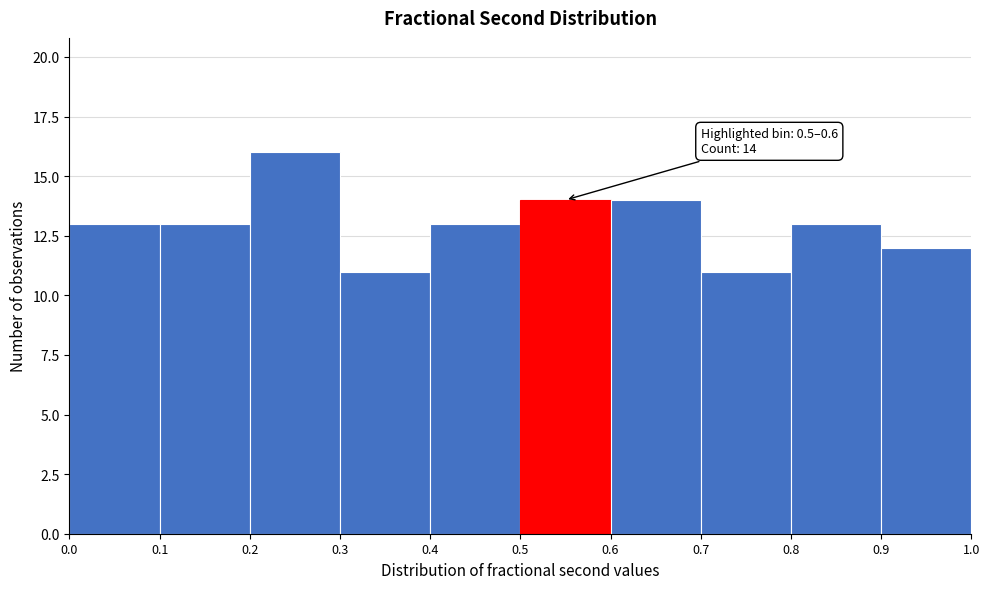

Over which range of the x-axis is the bar tallest?

0.2 to 0.3